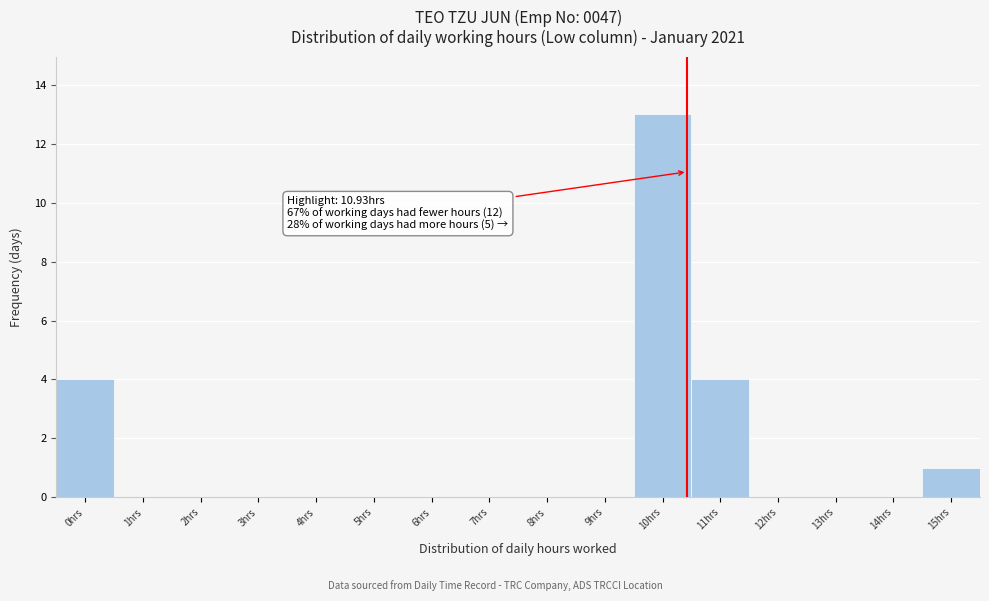

Reading right to left, list all the values displayed in this chart.

15hrs=1	14hrs=0	13hrs=0	12hrs=0	11hrs=4	10hrs=13	9hrs=0	8hrs=0	7hrs=0	6hrs=0	5hrs=0	4hrs=0	3hrs=0	2hrs=0	1hrs=0	0hrs=4